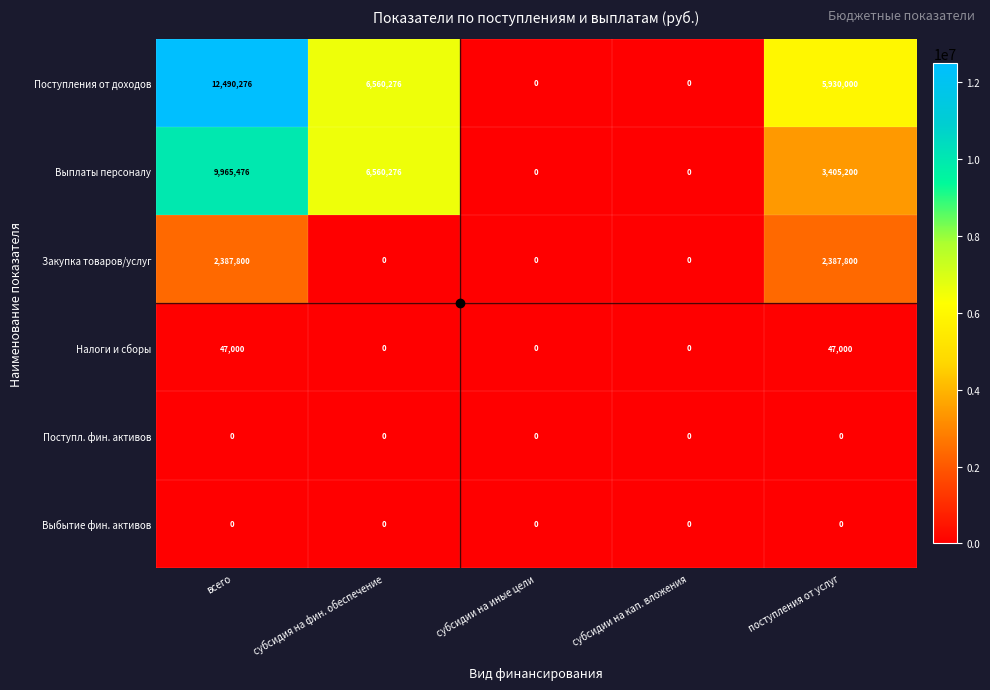

What is the difference between the second highest and minimum values in the Закупка товаров/услуг series?

2387800